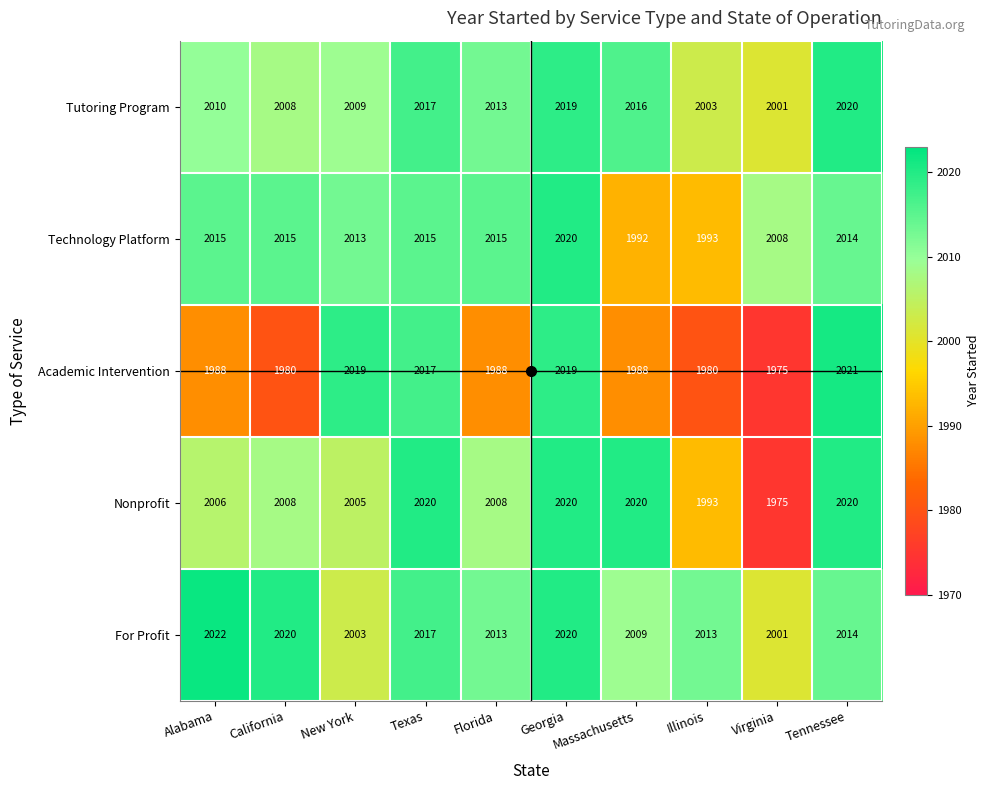

Which series changed the most between Alabama and Florida?

For Profit